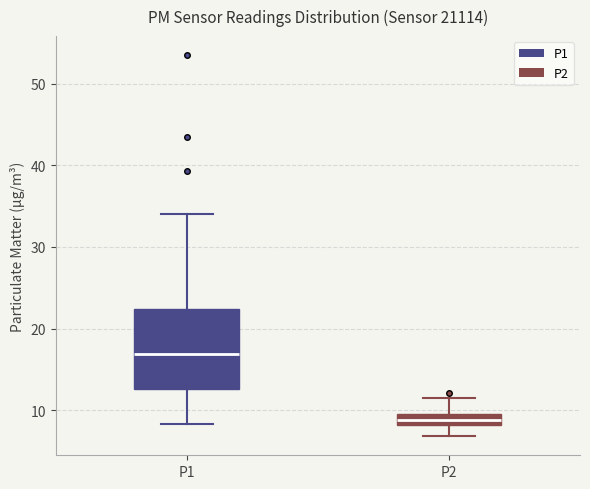

Which box is the tallest, from its lower edge to its upper edge?

P1